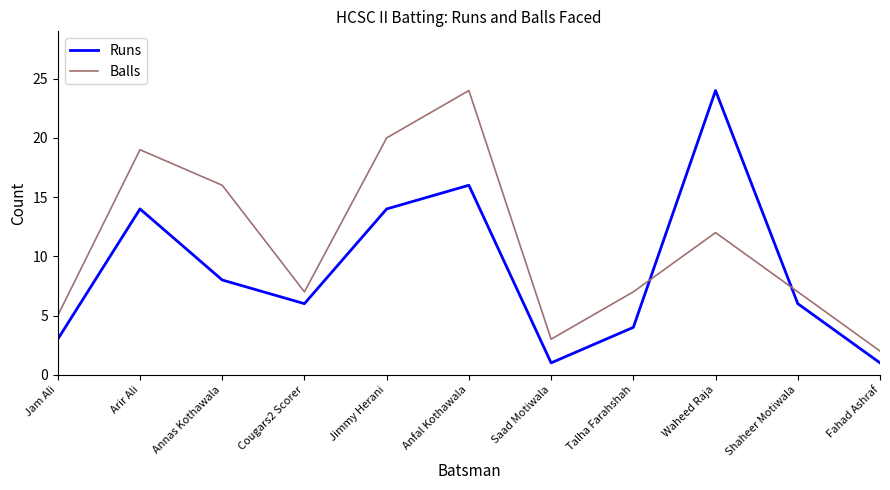

What is the difference between the highest and lowest values at Saad Motiwala?

2